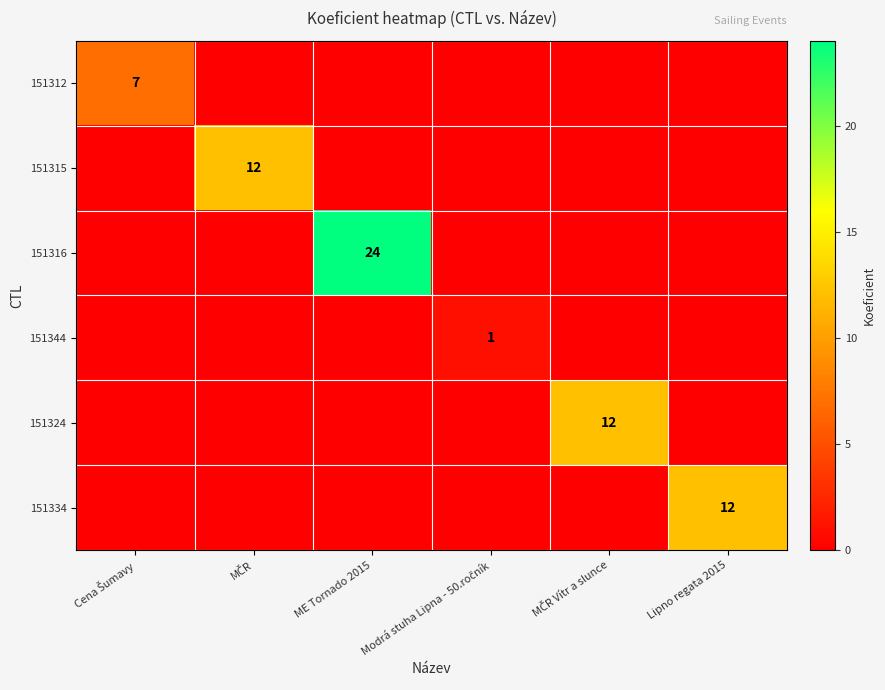

Rank the series by their maximum value, from highest to lowest.

151316, 151315, 151324, 151334, 151312, 151344